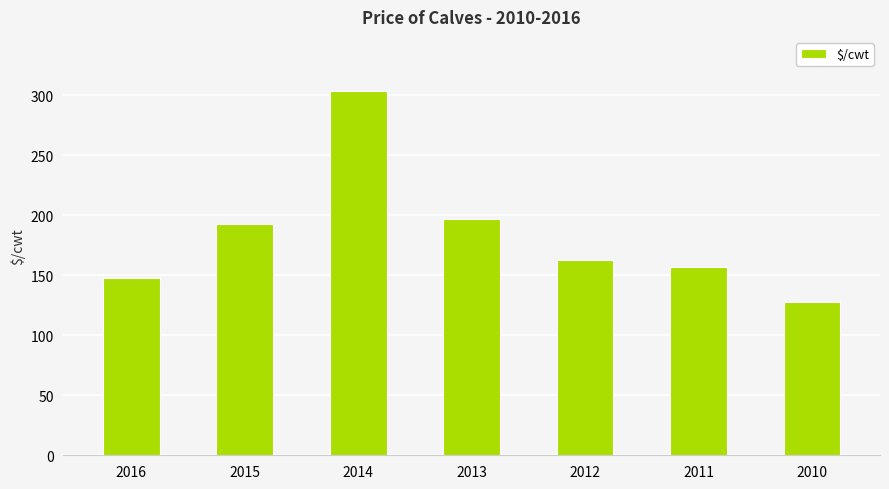

What is the value of the 7th bar from the left?

128